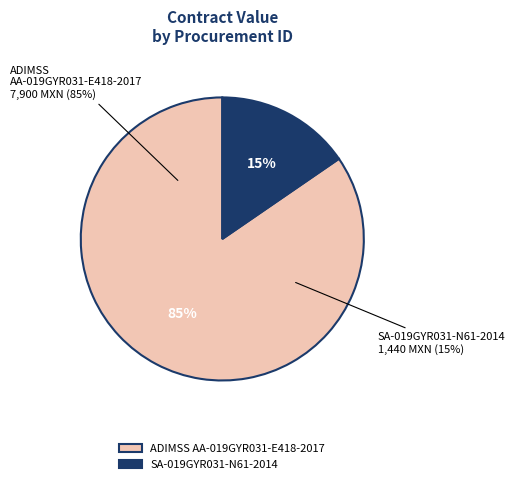

Which category has the biggest portion of the pie?

ADIMSS AA-019GYR031-E418-2017